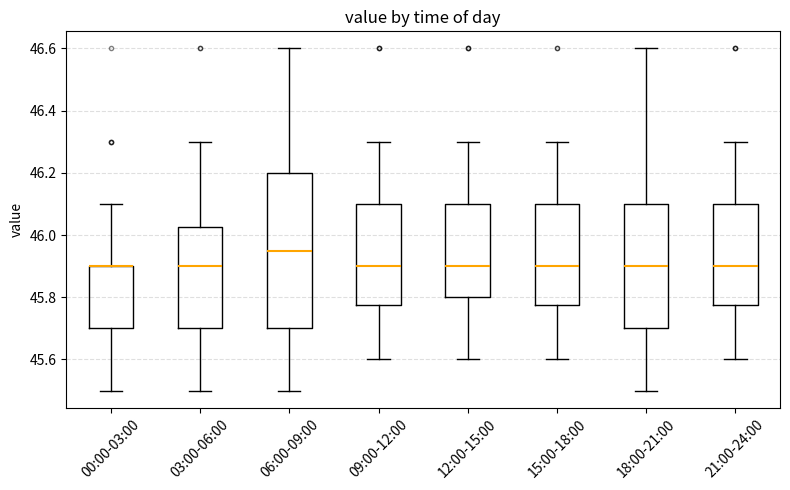

Reading left to right, read every box against the y-axis: the position of its median line, the range the box covers, and the ends of its whiskers. The values are not printed on the chart, so give them approximately, as read against the axis.

00:00-03:00: median 45.90 (drawn on the box's upper edge), box 45.70 to 45.90, whiskers 45.50 to 46.10
03:00-06:00: median 45.90, box 45.70 to 46.02, whiskers 45.50 to 46.30
06:00-09:00: median 45.96, box 45.70 to 46.20, whiskers 45.50 to 46.60
09:00-12:00: median 45.90, box 45.78 to 46.10, whiskers 45.60 to 46.30
12:00-15:00: median 45.90, box 45.80 to 46.10, whiskers 45.60 to 46.30
15:00-18:00: median 45.90, box 45.78 to 46.10, whiskers 45.60 to 46.30
18:00-21:00: median 45.90, box 45.70 to 46.10, whiskers 45.50 to 46.60
21:00-24:00: median 45.90, box 45.78 to 46.10, whiskers 45.60 to 46.30